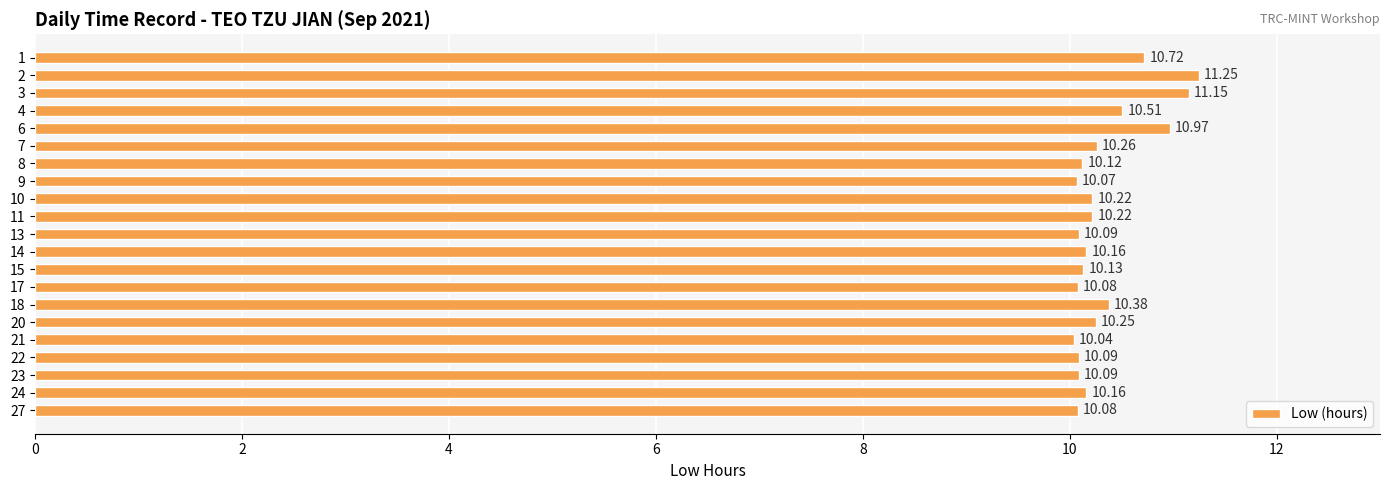

What is the sum of the values at 2 and 8?

21.4